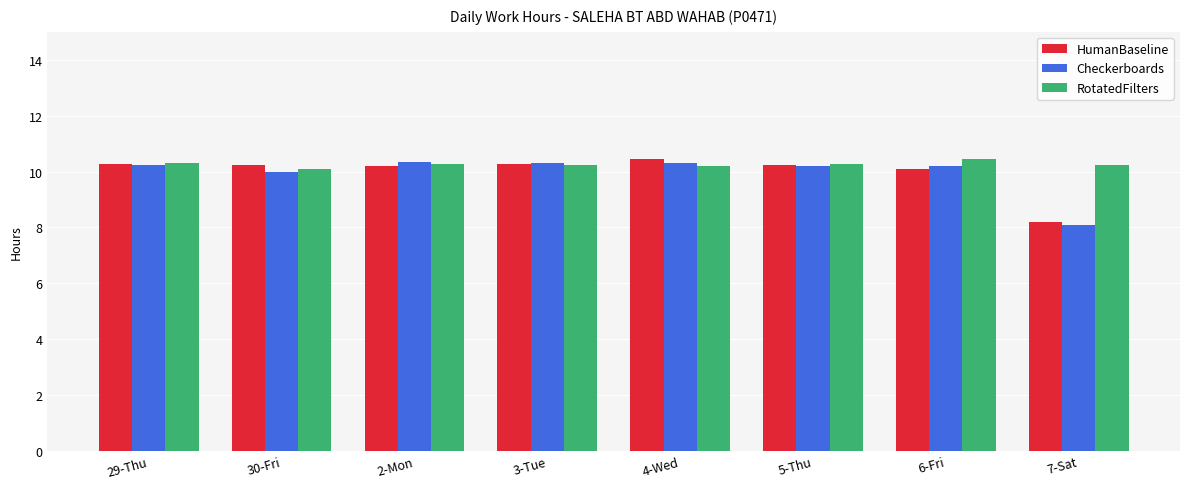

How many bars are there in total?

24